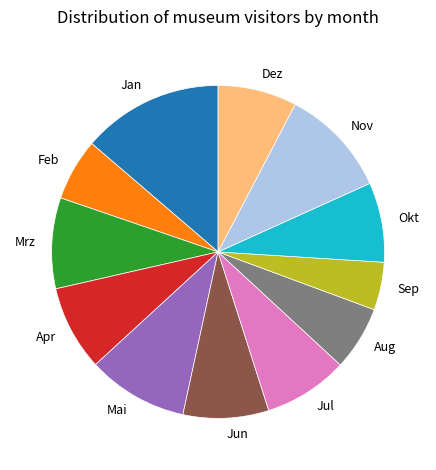

Which has a higher value, Apr or Feb?

Apr